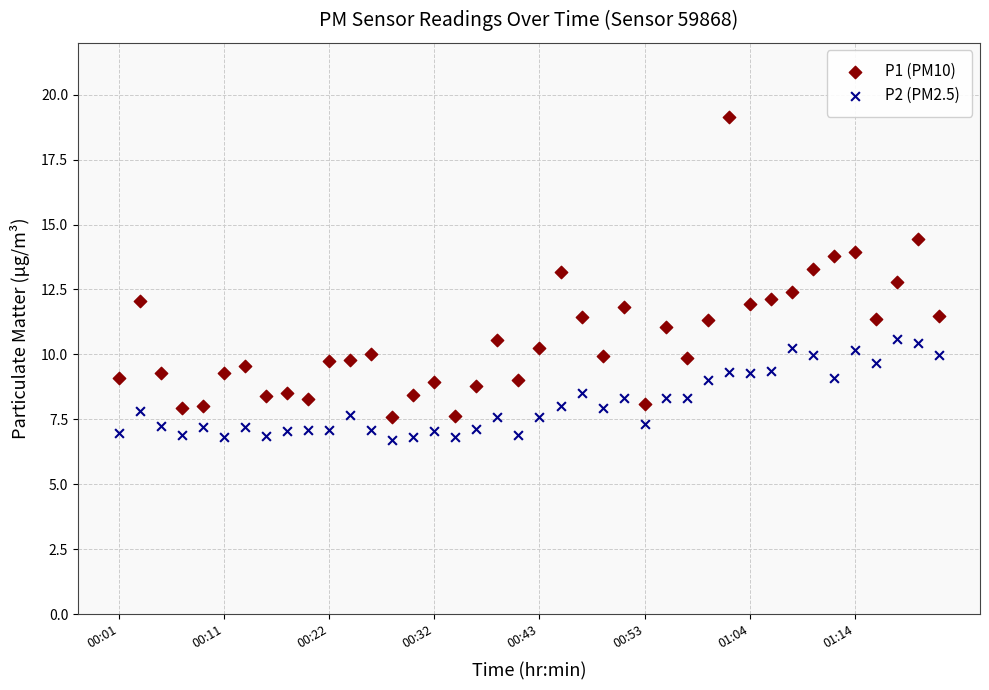

Across all data points, what is the range of Y values (max minus min)?

12.4